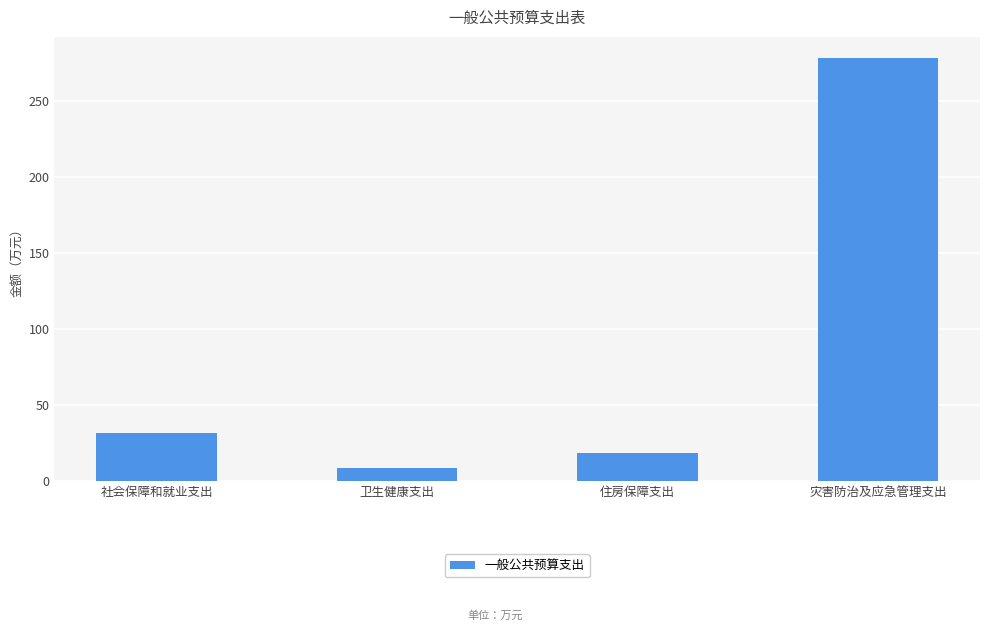

What is the label of the 1st bar from the left?

社会保障和就业支出